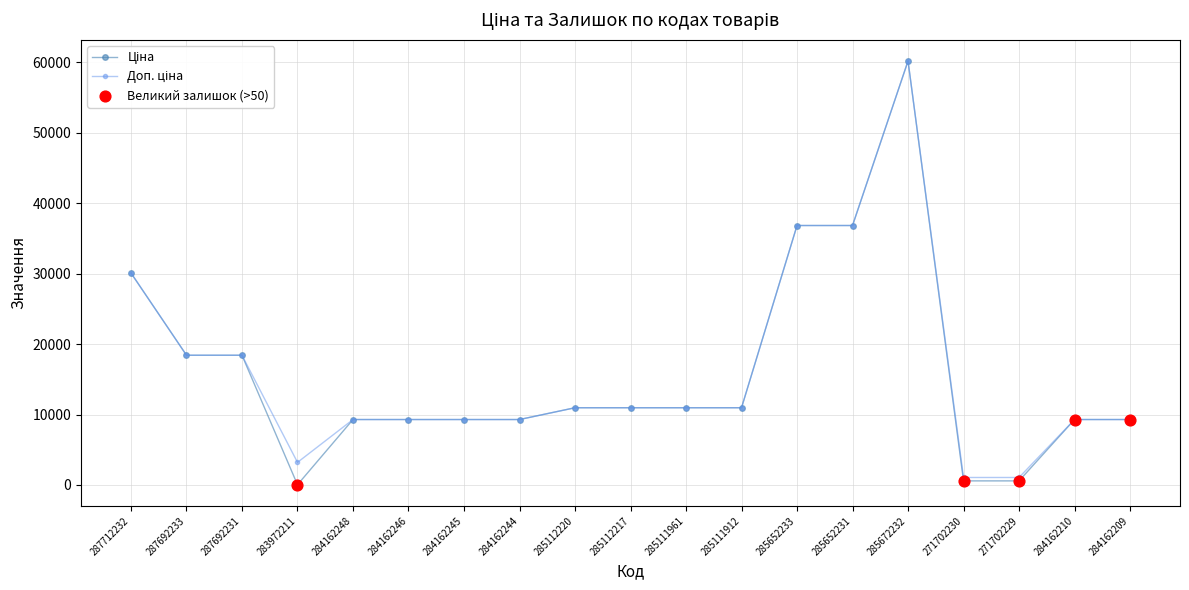

At which category is the sum across all series the highest?

285672232